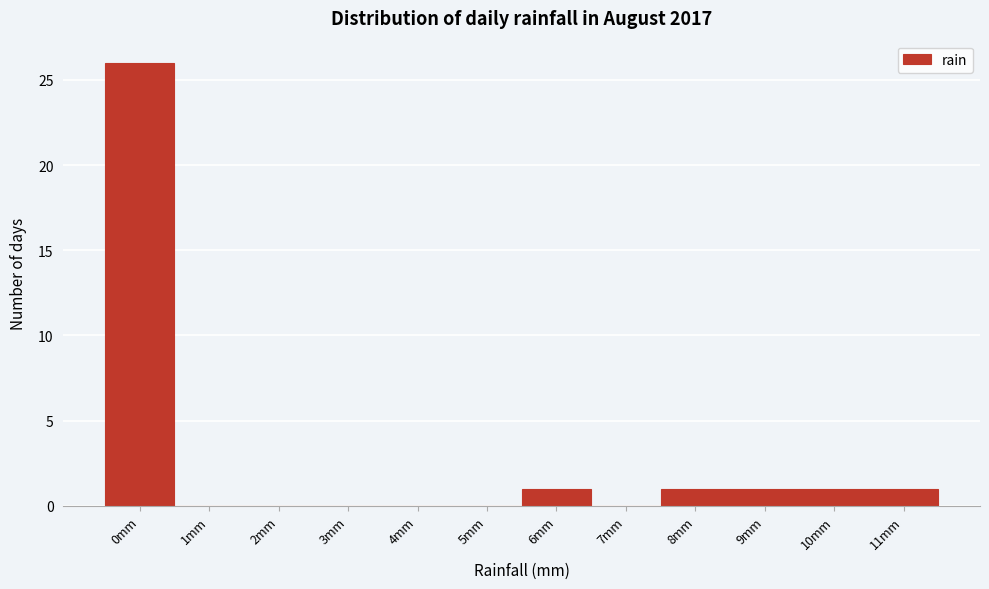

Reading left to right, extract all data points from this chart.

0mm=26	1mm=0	2mm=0	3mm=0	4mm=0	5mm=0	6mm=1	7mm=0	8mm=1	9mm=1	10mm=1	11mm=1